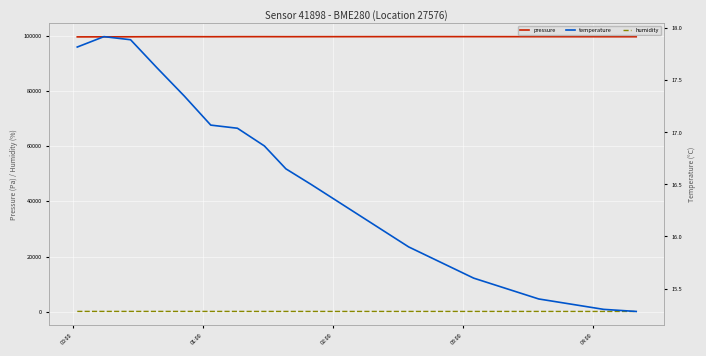

Which series has the widest spread of values?

pressure